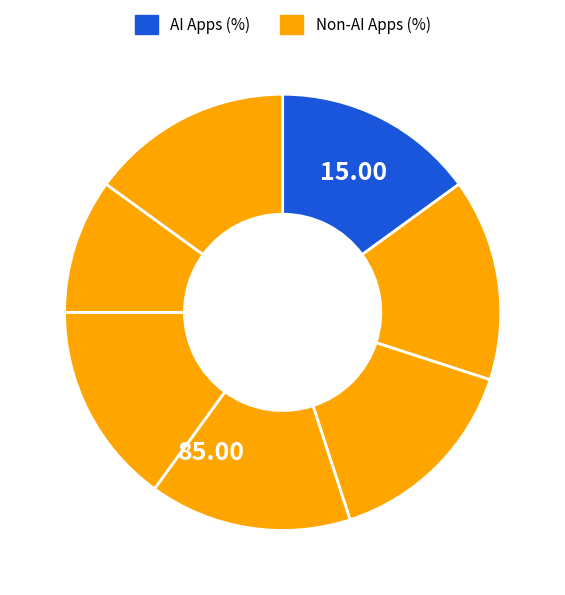

How many segments does this pie chart have?

7